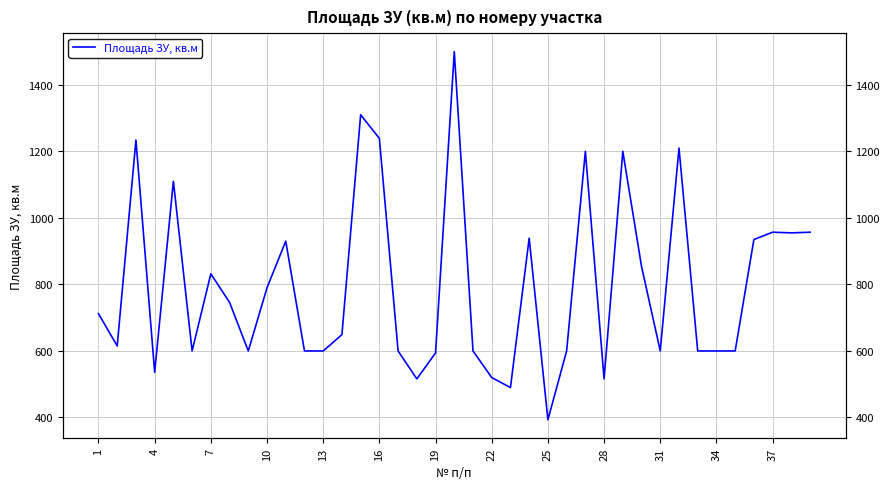

Does the chart display data point markers on the line(s)?

No